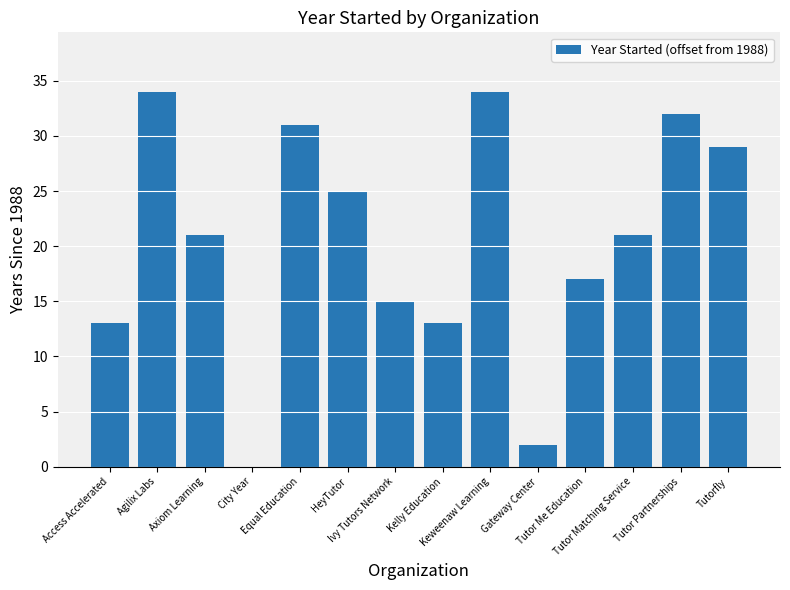

What is the sum of all values?

287